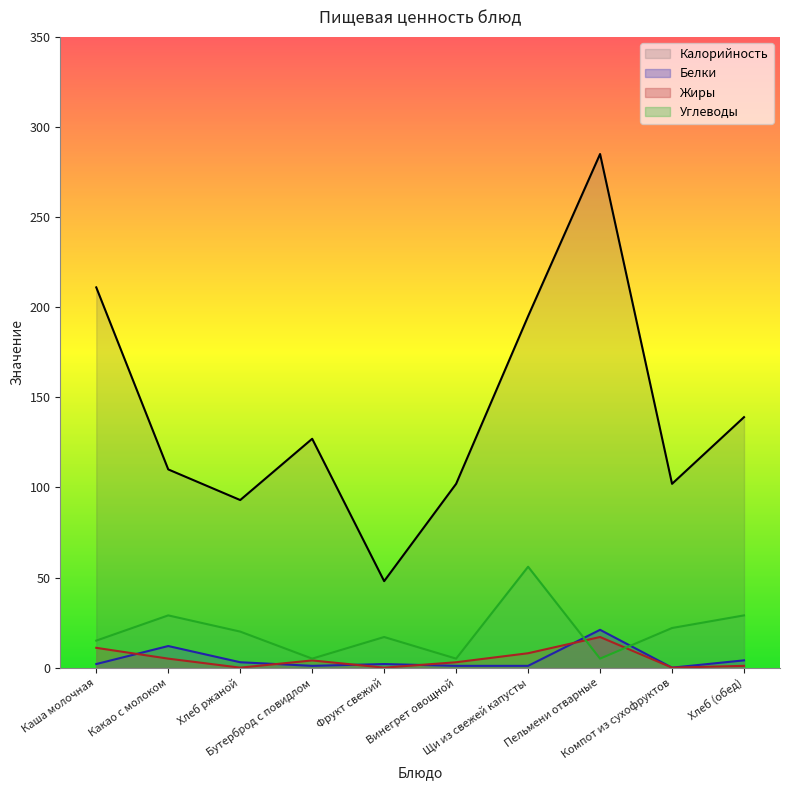

Which series has the widest spread of values?

Калорийность